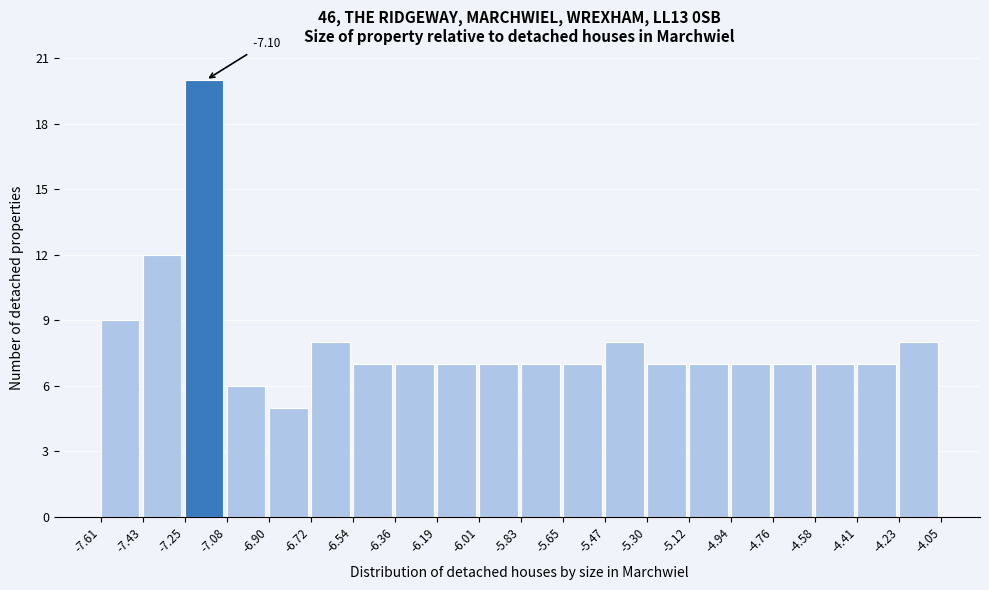

Which range on the x-axis has the tallest bar?

-7.25 to -7.08